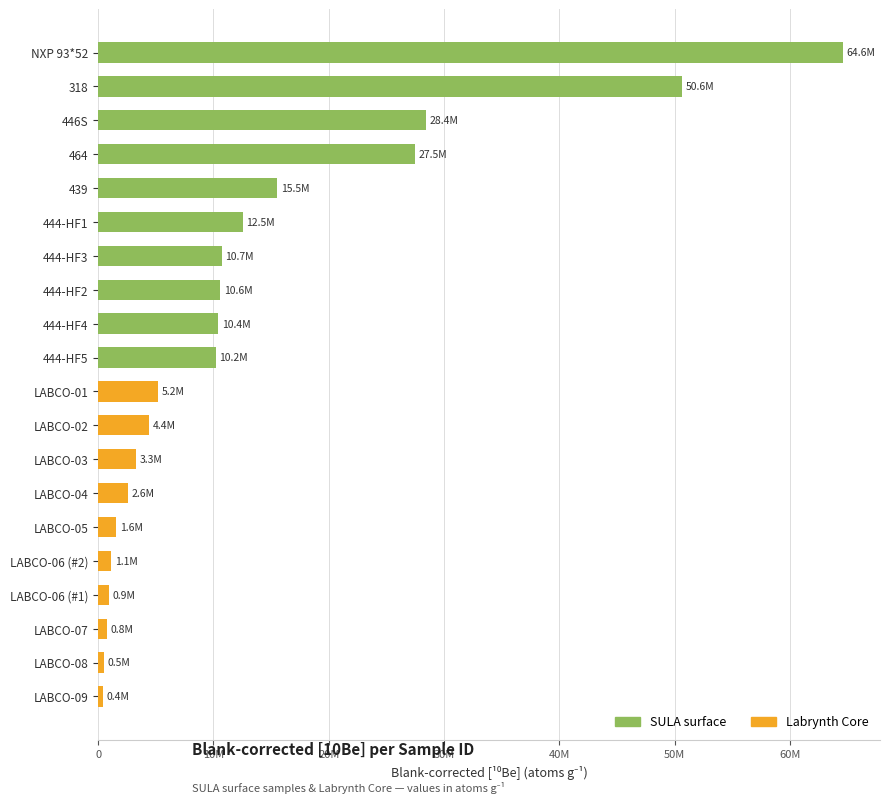

Are the bars horizontal?

Yes